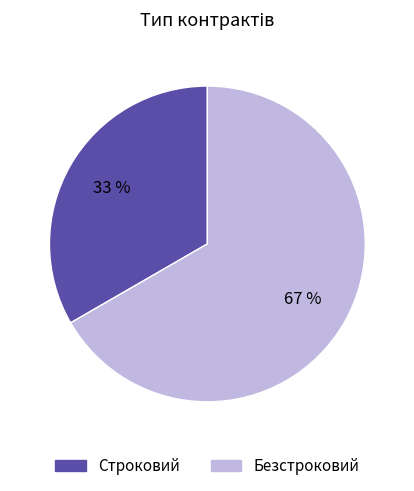

Between Строковий and Безстроковий, which is larger?

Безстроковий